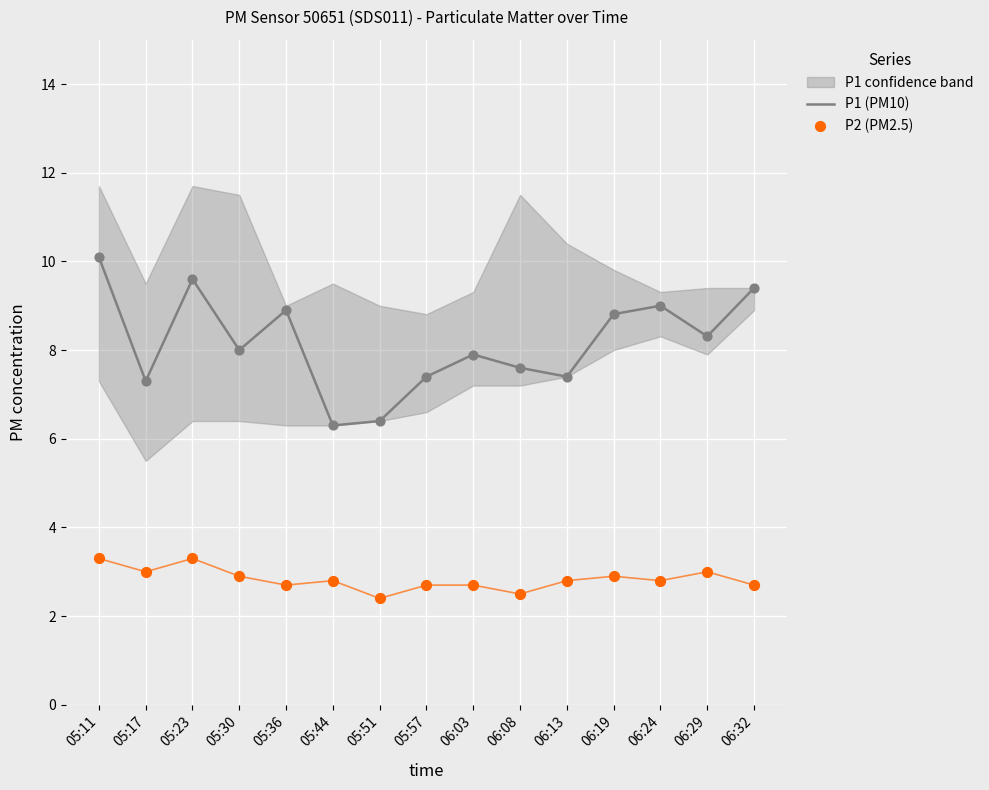

At which category is the sum across all series the highest?

05:11